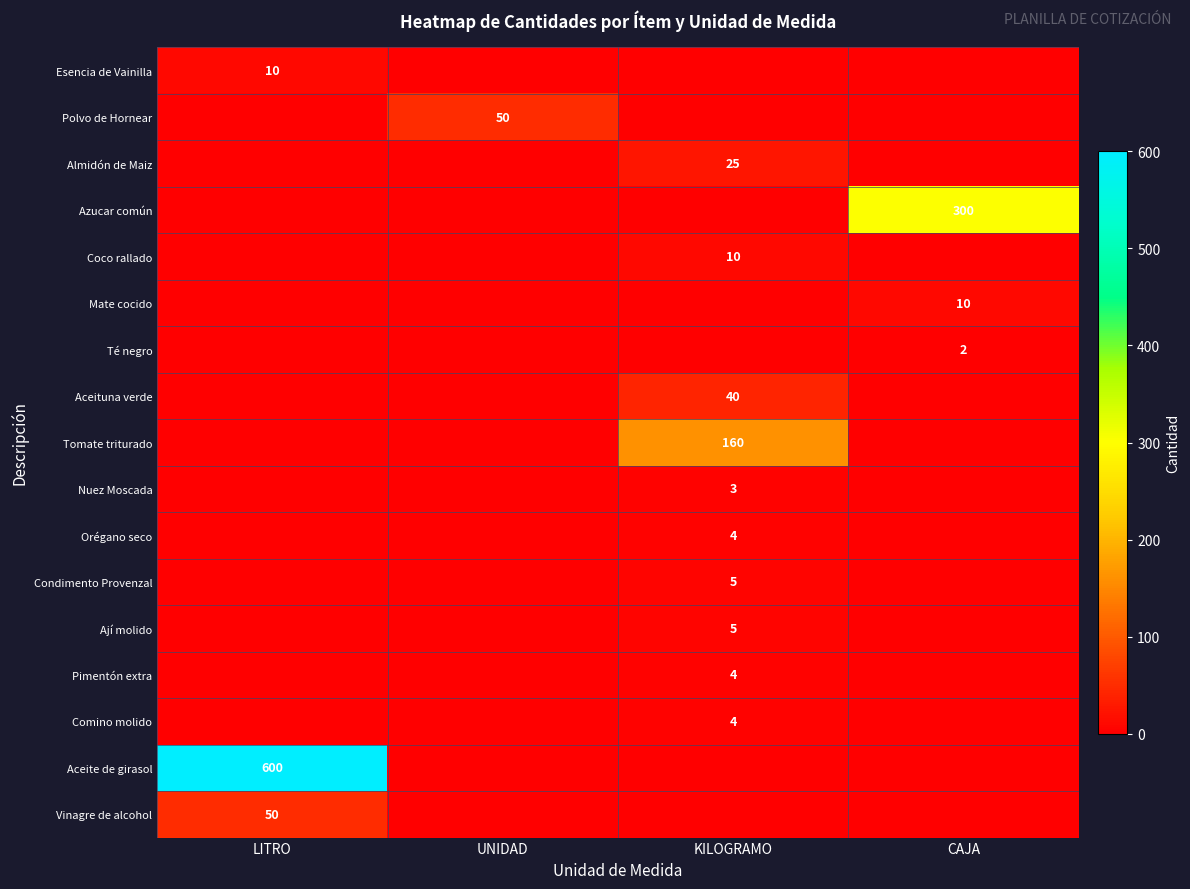

How many categories are shown in the chart?

4